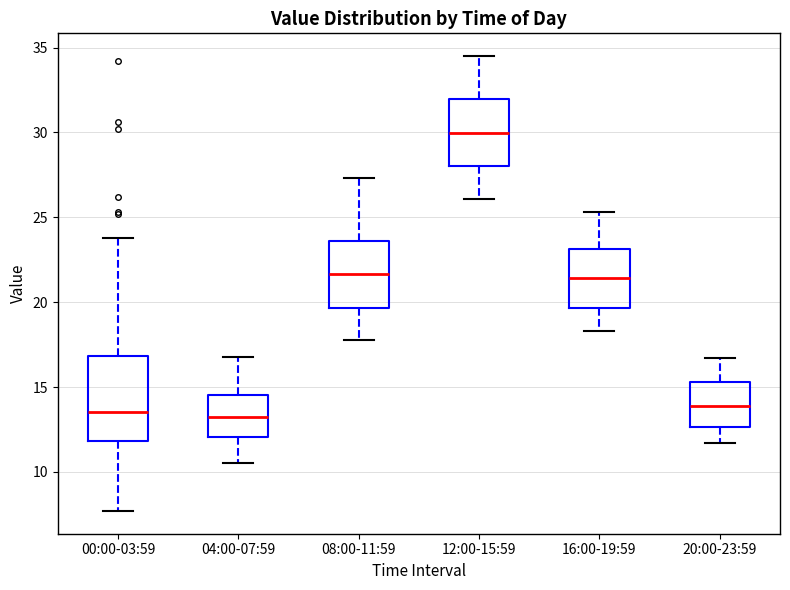

Comparing the boxes themselves (not the whiskers), which one is the tallest?

00:00-03:59